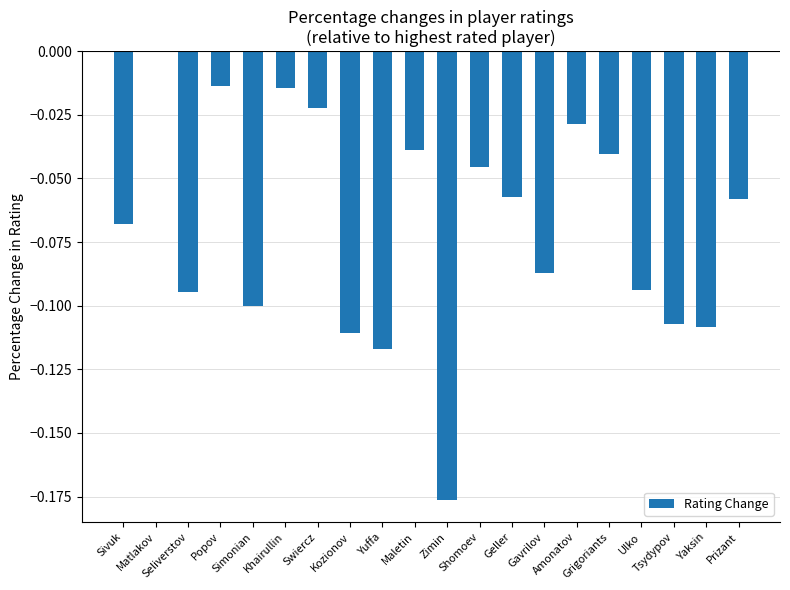

Which category has the highest value across all series?

Matlakov